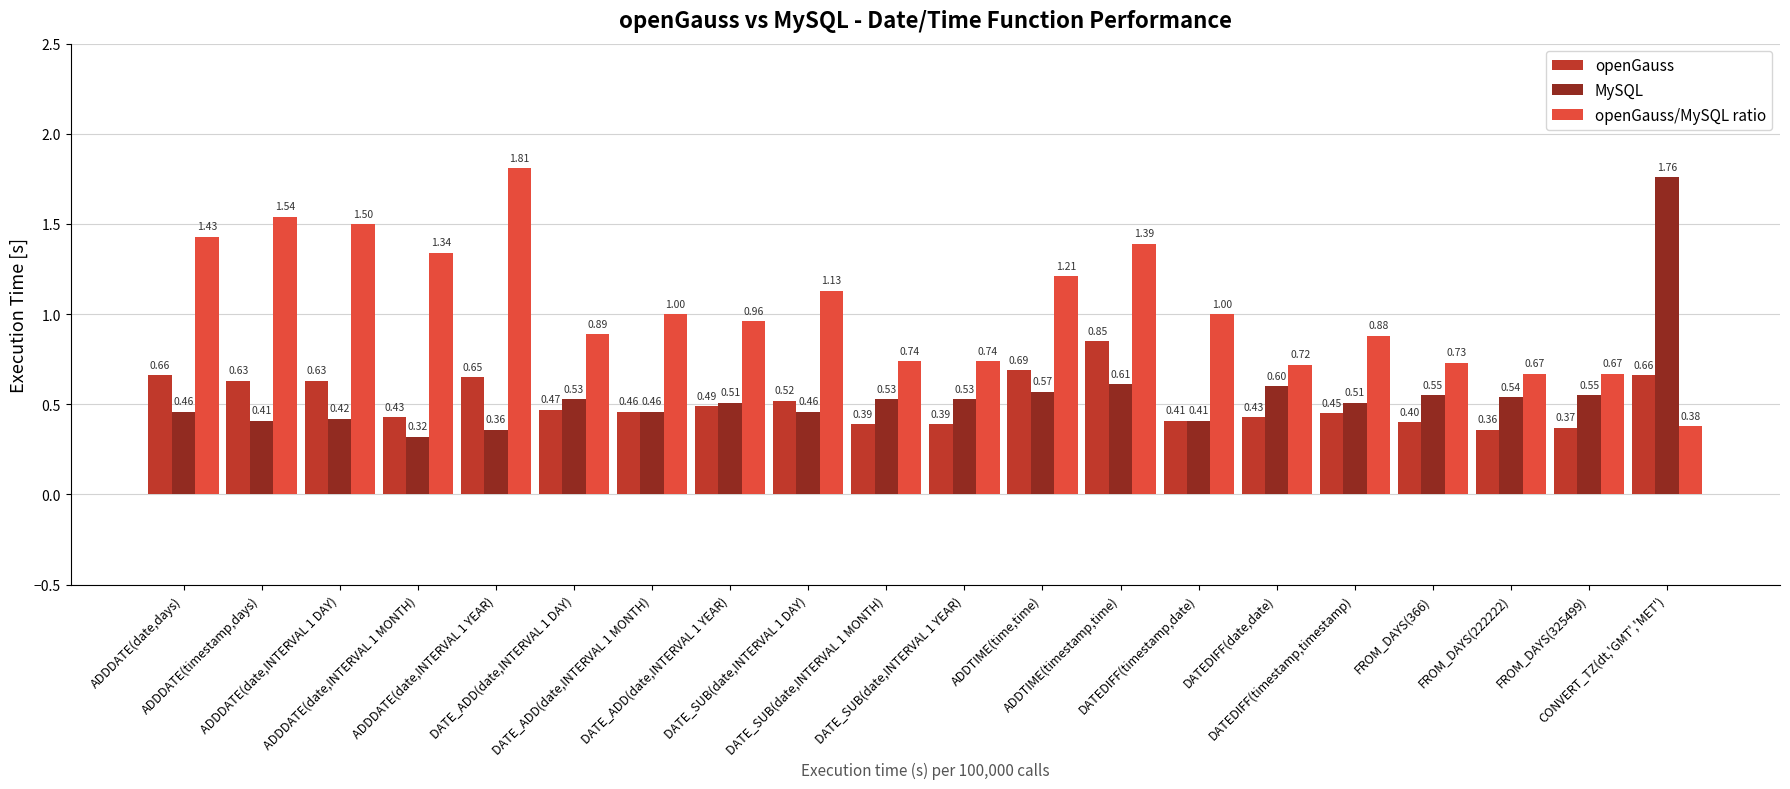

Which series has the largest range (max minus min)?

MySQL